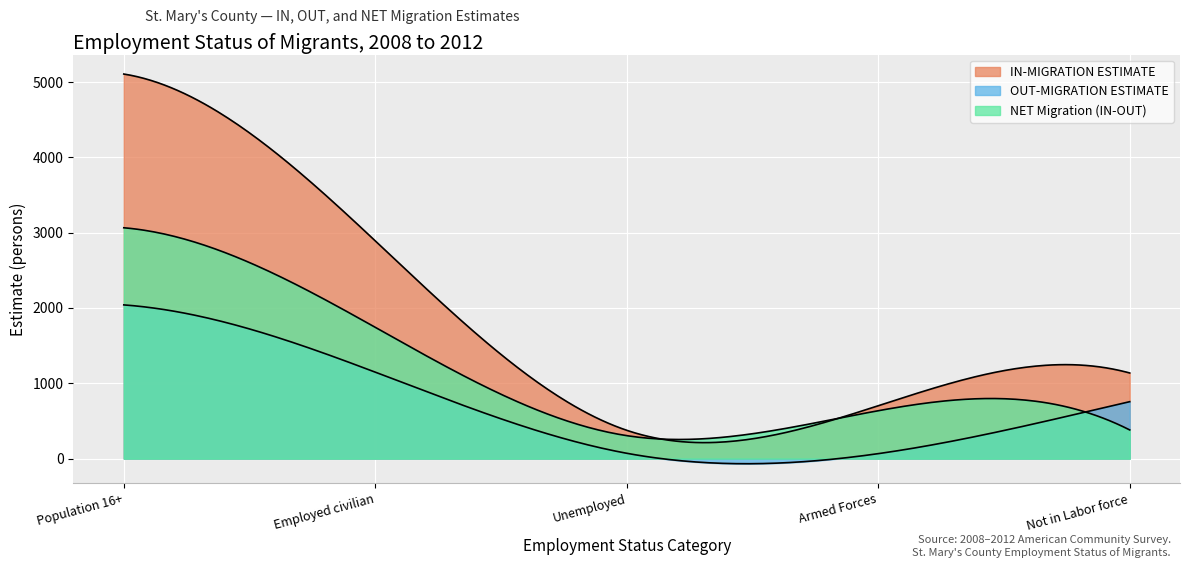

True or false: IN-MIGRATION ESTIMATE has more than 1 points higher than both neighbors.

False